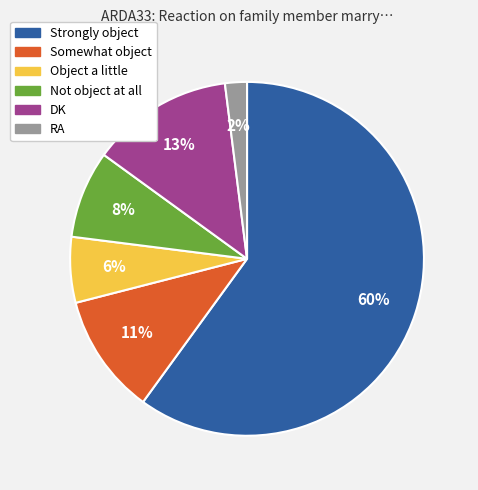

To the nearest percent, what percentage of the pie is DK?

13%